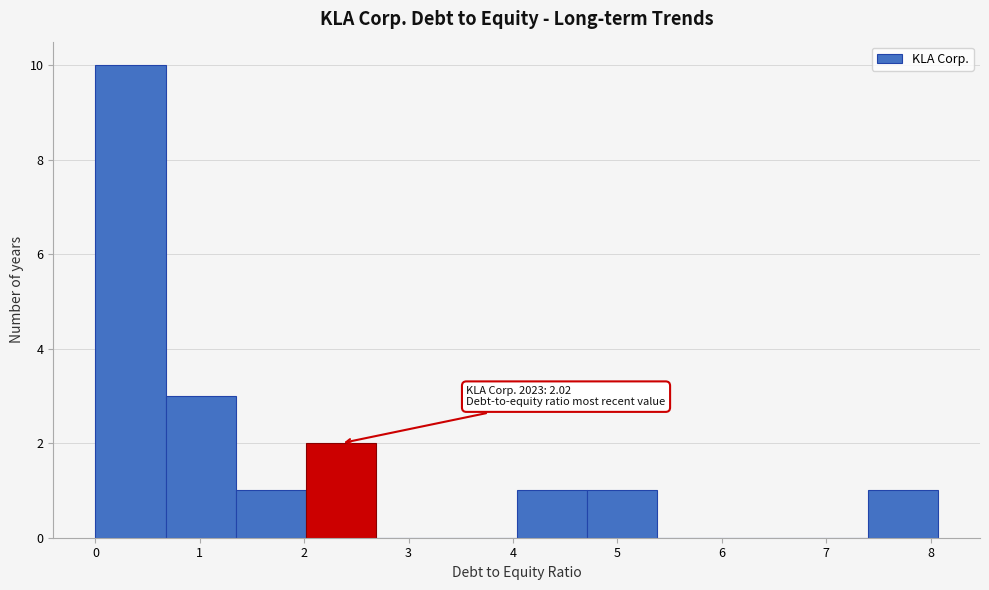

Which range on the x-axis has the tallest bar?

0.0 to 0.7